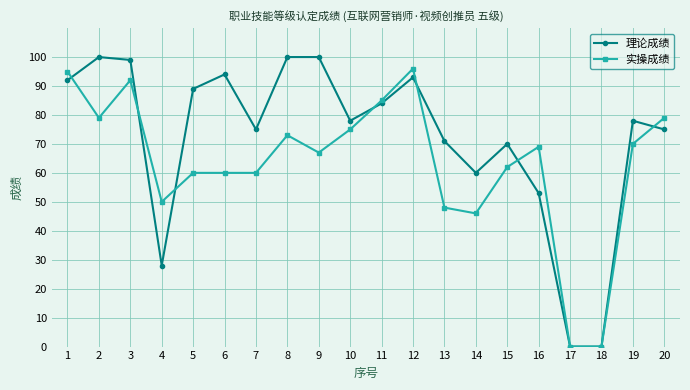

How many data points does each series have?

20